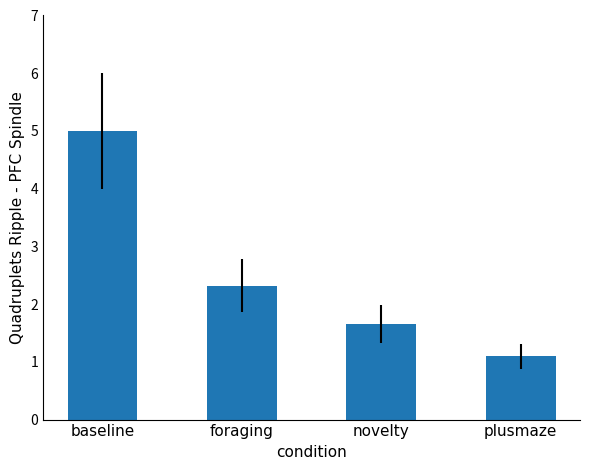

Reading left to right, transcribe all the data shown in this chart.

baseline=5.0	foraging=2.3	novelty=1.7	plusmaze=1.1